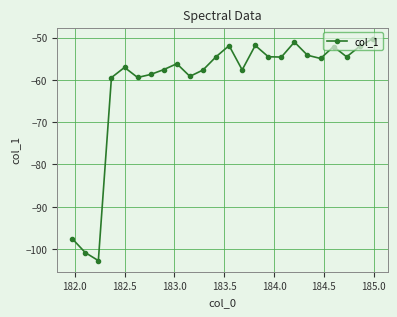

True or false: there are more than 1 points higher than both neighbors.

True